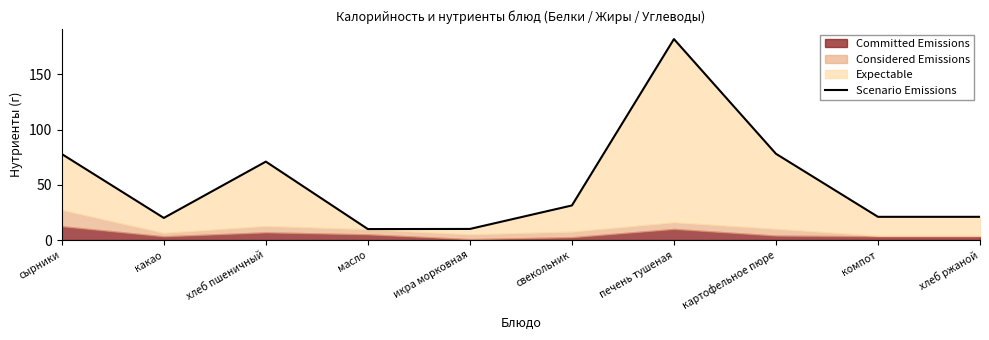

Does the chart have visible grid lines?

No